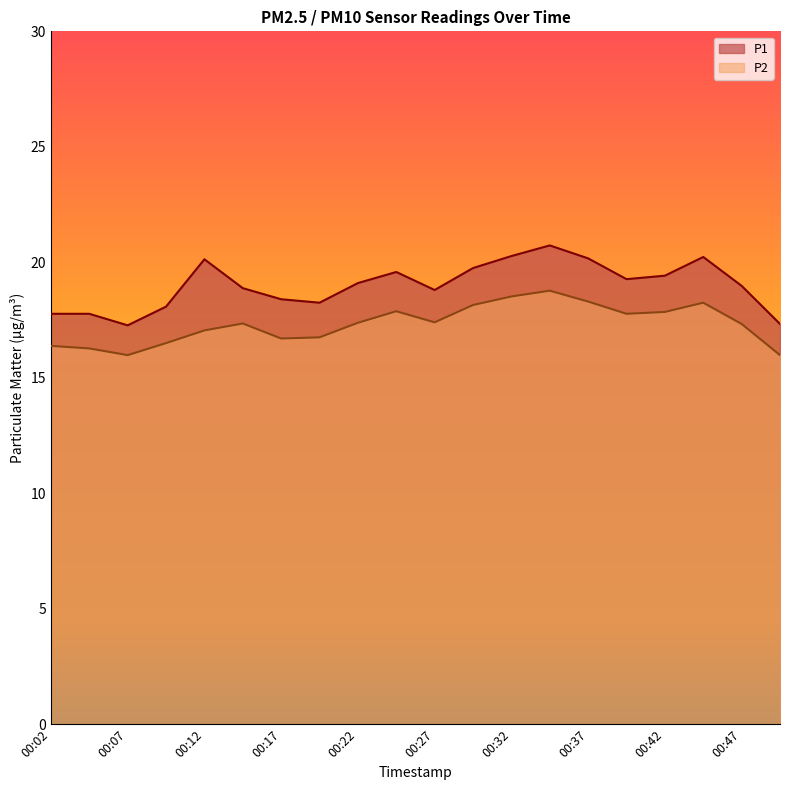

At which category is the sum across all series the highest?

00:34